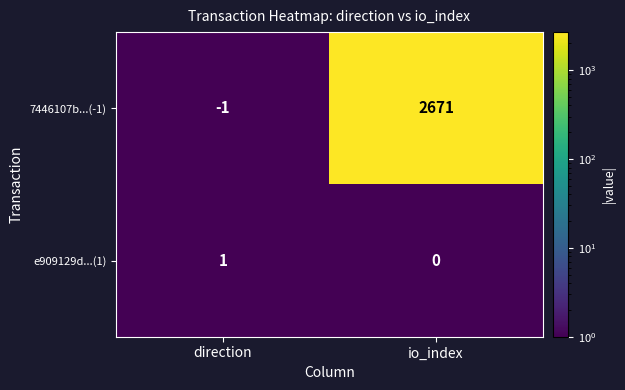

List the series in order of their peak value, lowest first.

e909129d...(1), 7446107b...(-1)